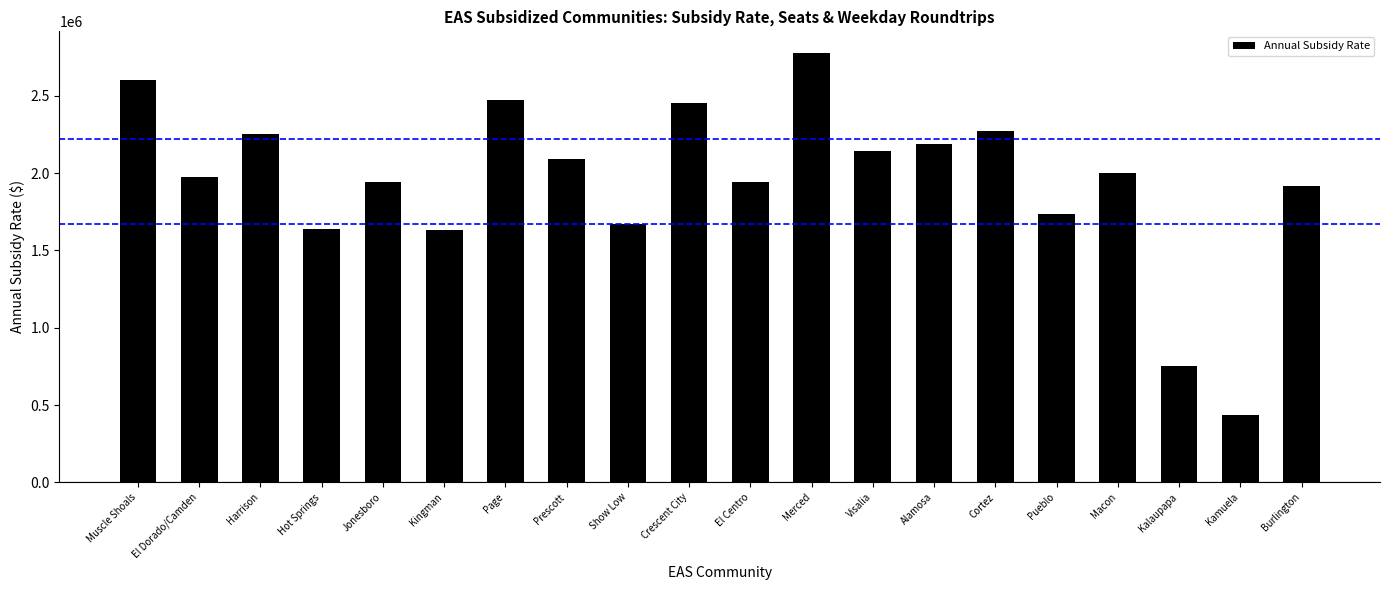

What is the sum of all values?

38909949